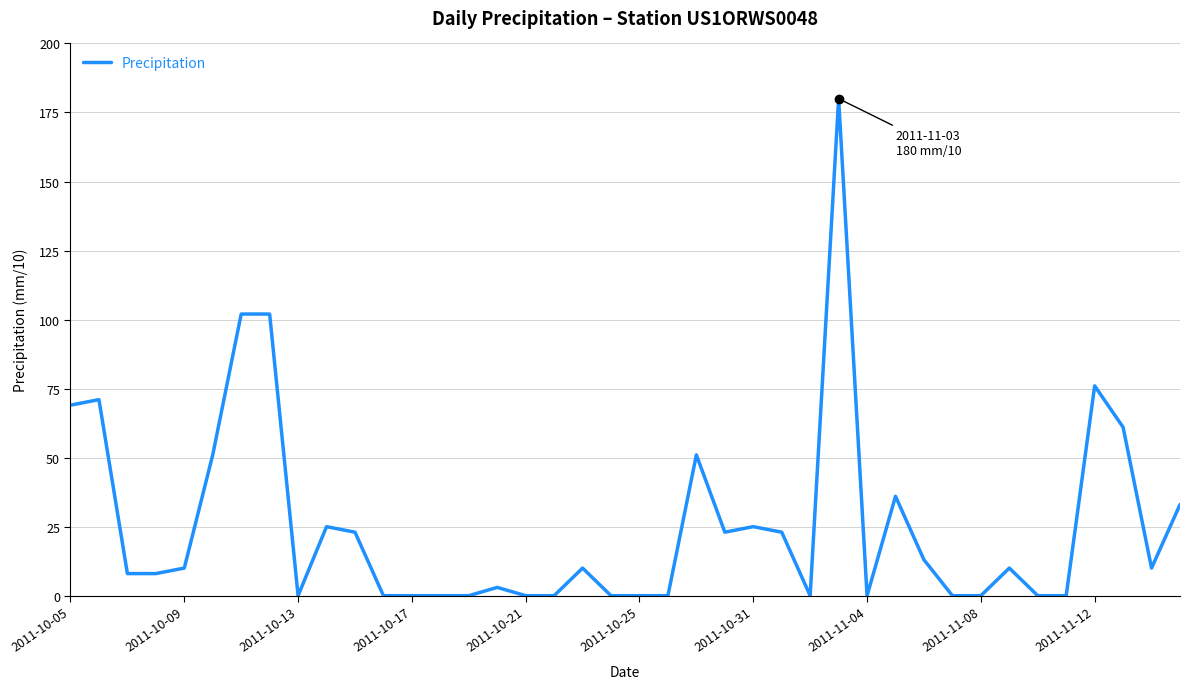

What is the maximum value shown in the chart?

180